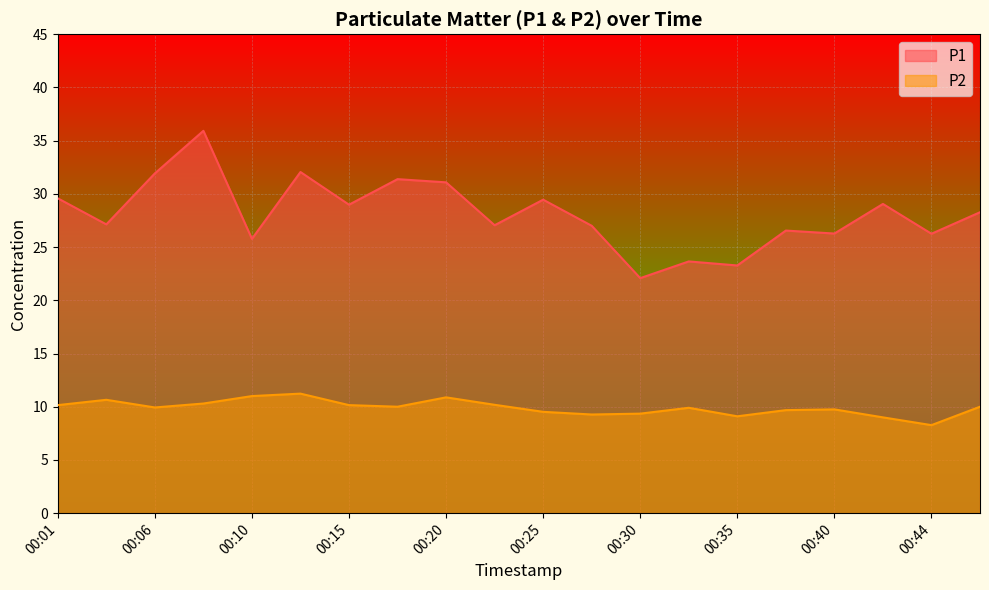

What is the difference between the maximum and minimum values in the P1 series?

13.8